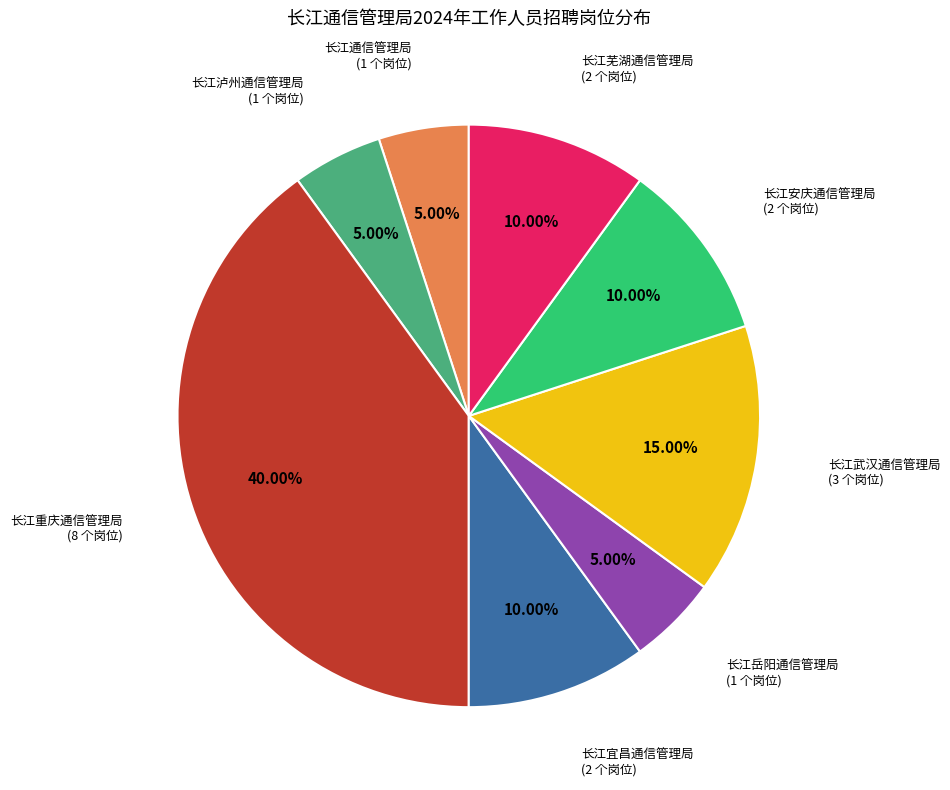

Does any single category account for the majority?

No